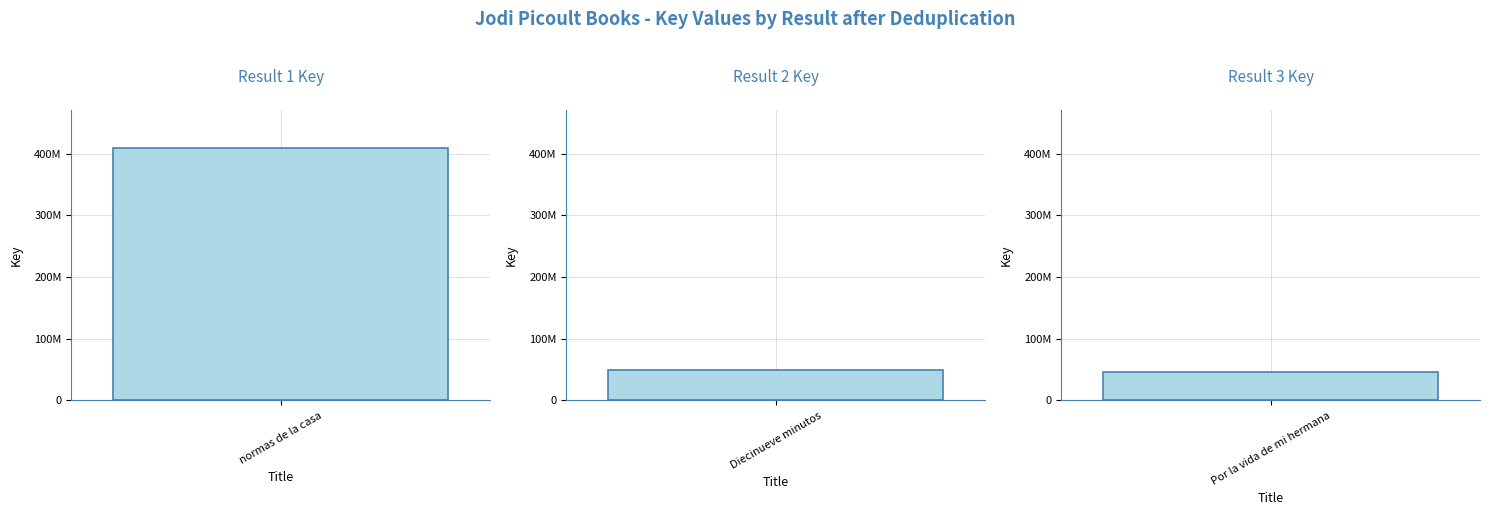

What is the average value?

168760973